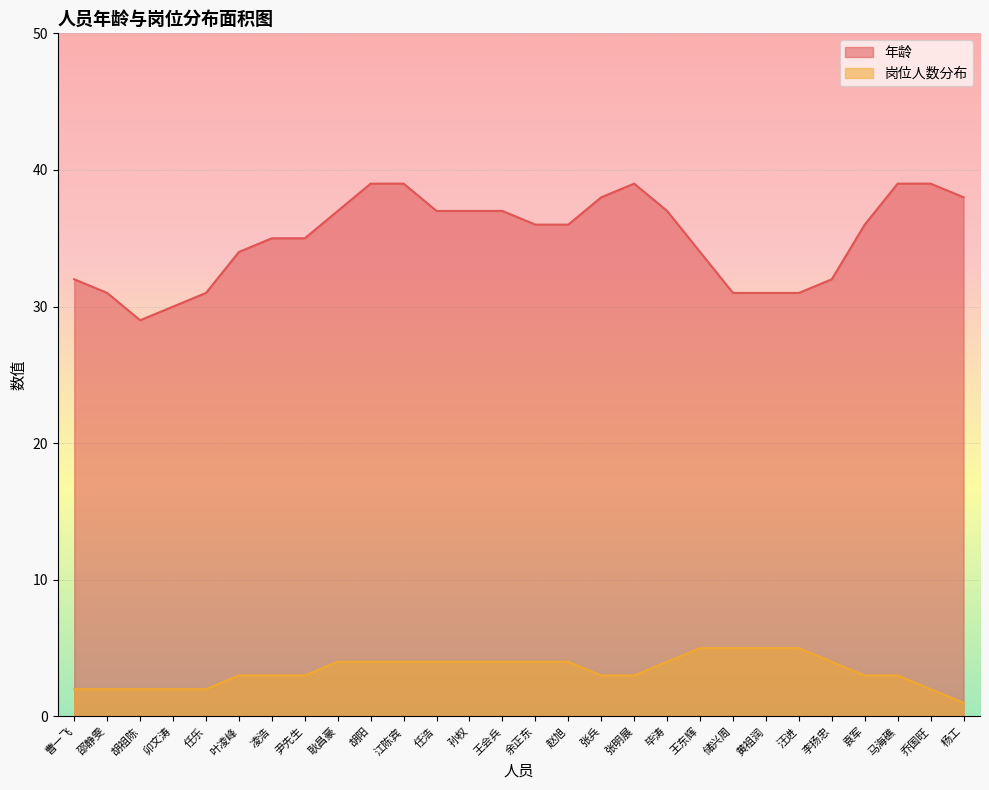

Is it true that 年龄 equals 56 at 任浩?

False